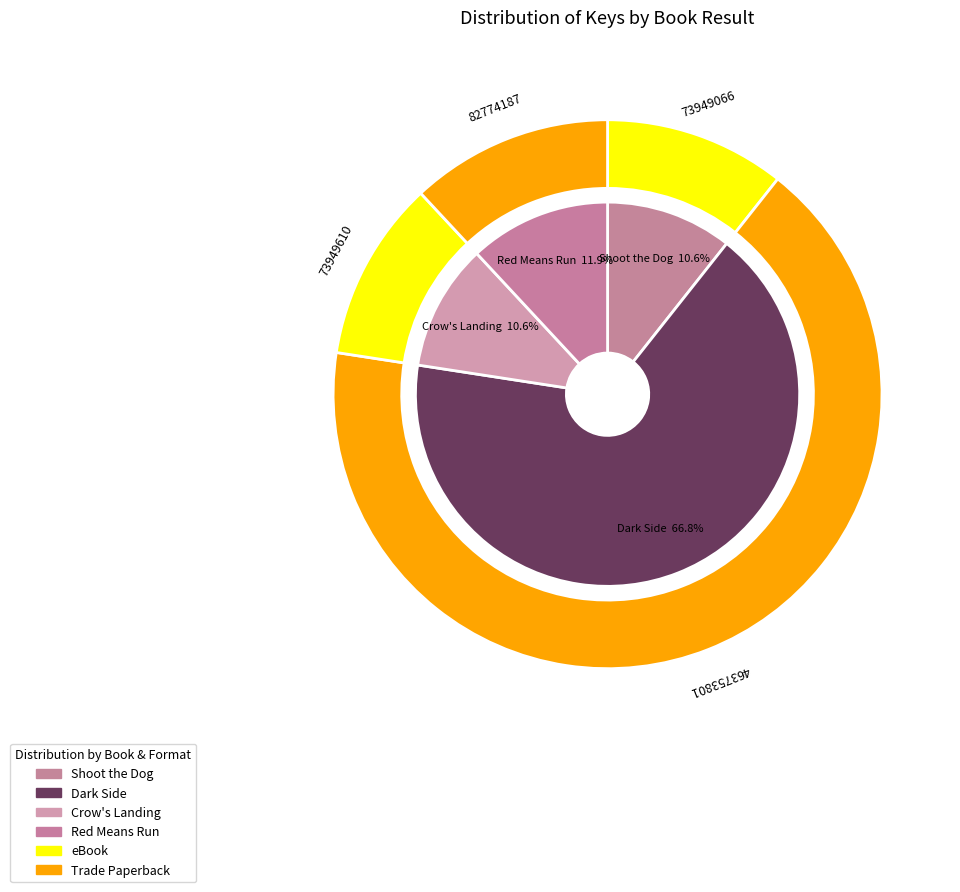

What percentage is the Crow's Landing (Result 3) slice, to the nearest percent?

11%